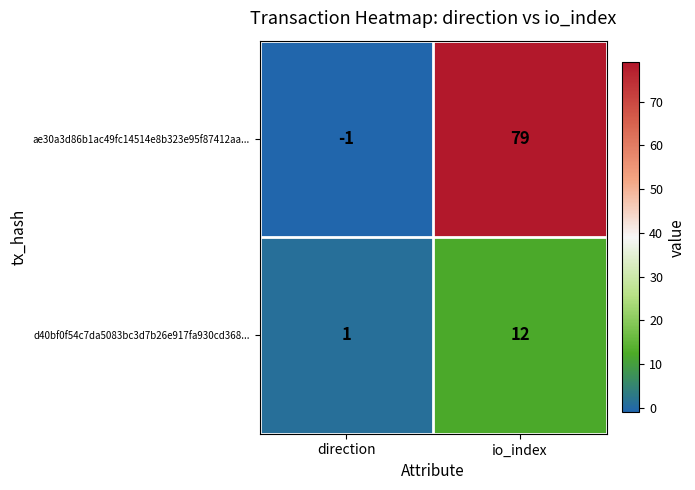

What is the sum of the d40bf0f54c7da5083bc3d7b26e917fa930cd368... values at io_index and direction?

13